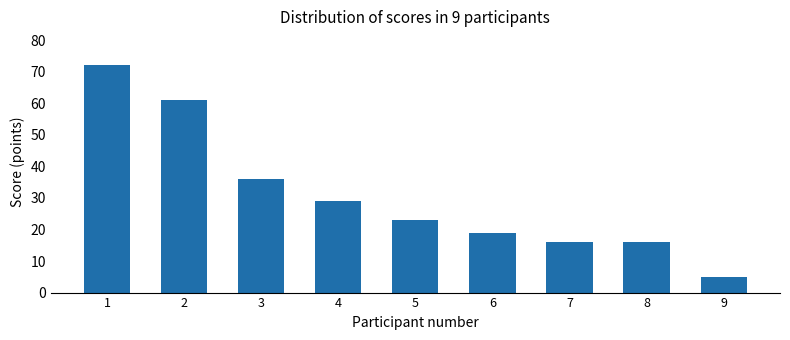

Between 5 and 7, which is larger?

5